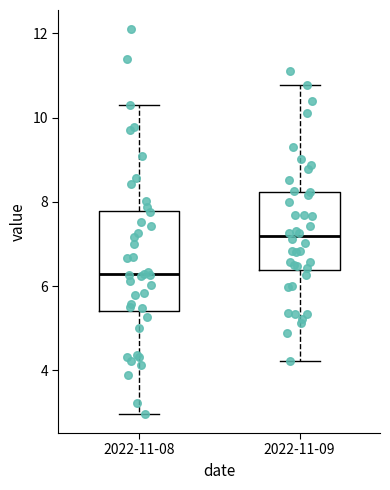

Reading left to right, read every box against the y-axis: the position of its median line, the range the box covers, and the ends of its whiskers. The values are not printed on the chart, so give them approximately, as read against the axis.

2022-11-08: median 6.2, box 5.4 to 7.8, whiskers 3.0 to 10.4
2022-11-09: median 7.2, box 6.4 to 8.2, whiskers 4.2 to 10.8